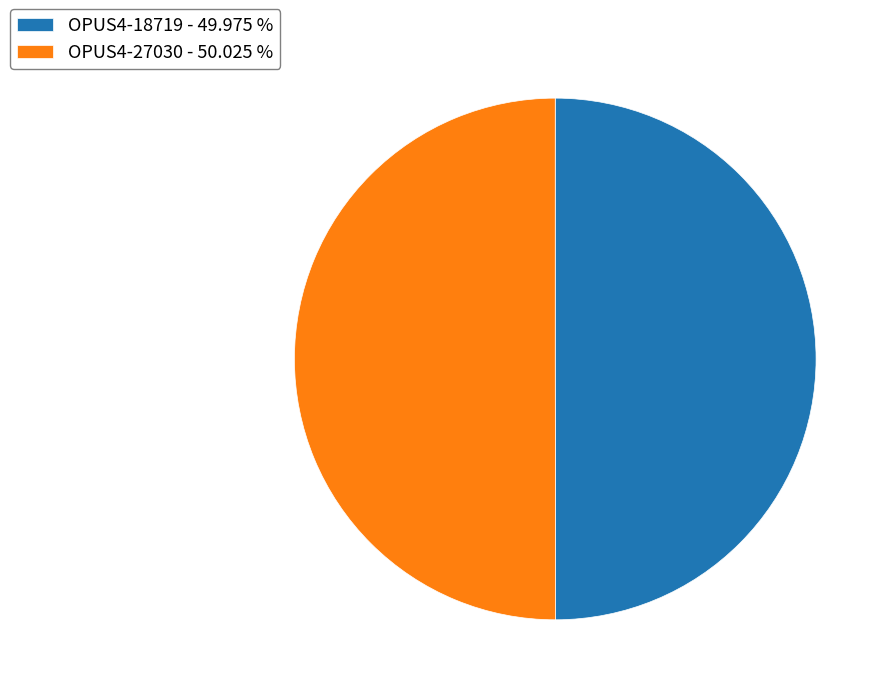

Combined, do OPUS4-27030 - 50.025 % and OPUS4-18719 - 49.975 % account for over 50%?

Yes